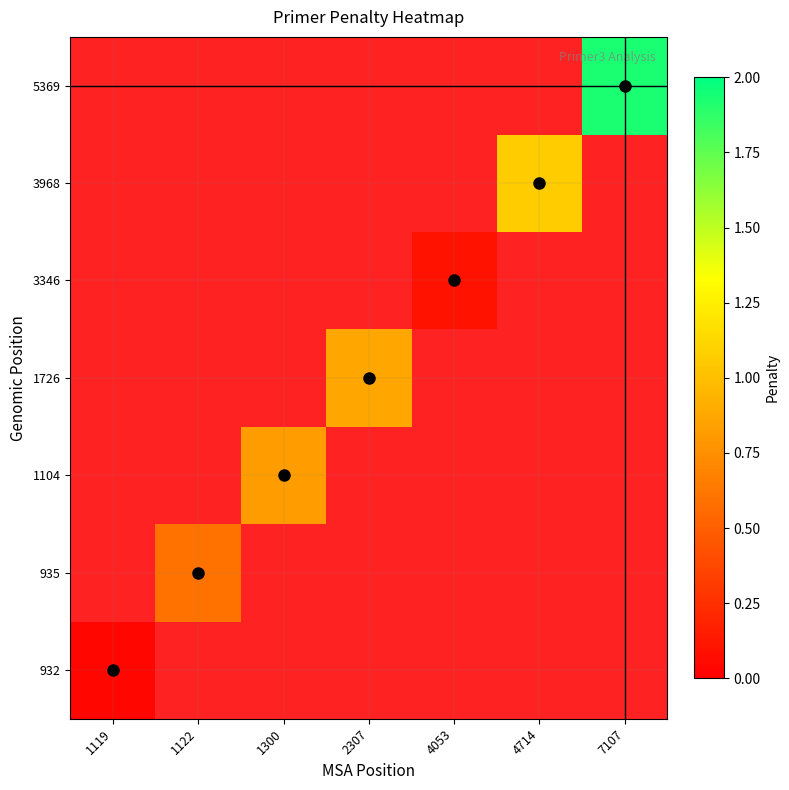

The 932 series shows 0.0 at 1119. True or false?

False